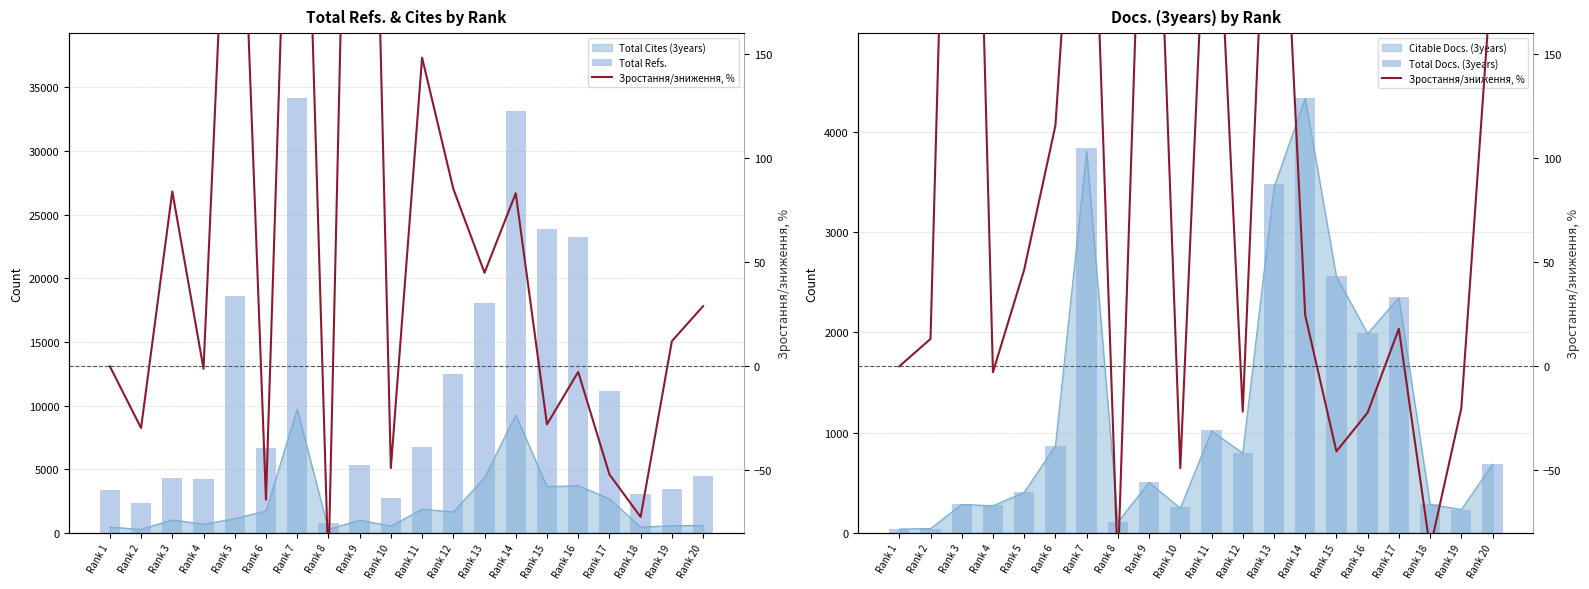

What is the sum of all Total Docs. (3years) values?

24393.0